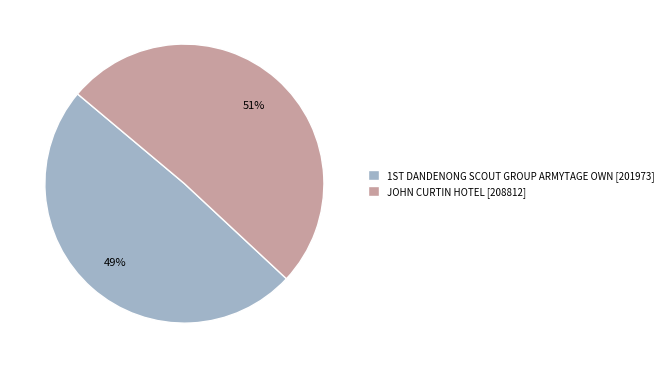

How many segments does this pie chart have?

2